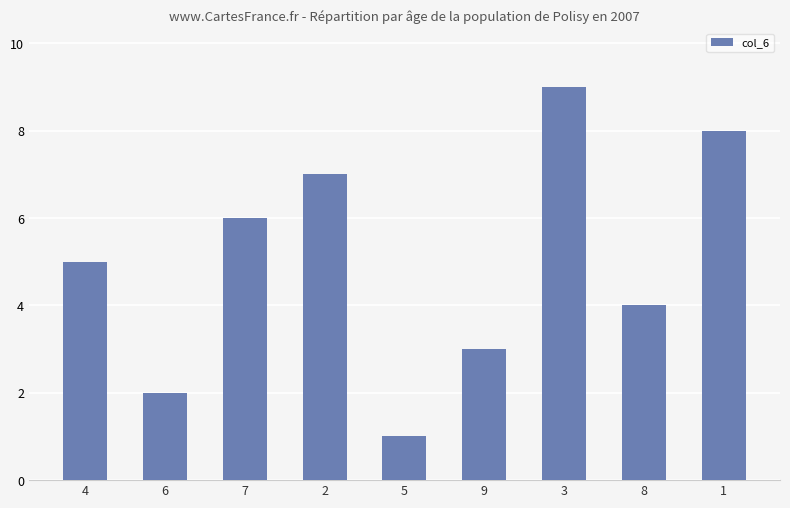

Is it true that the value at 3 is 3?

False